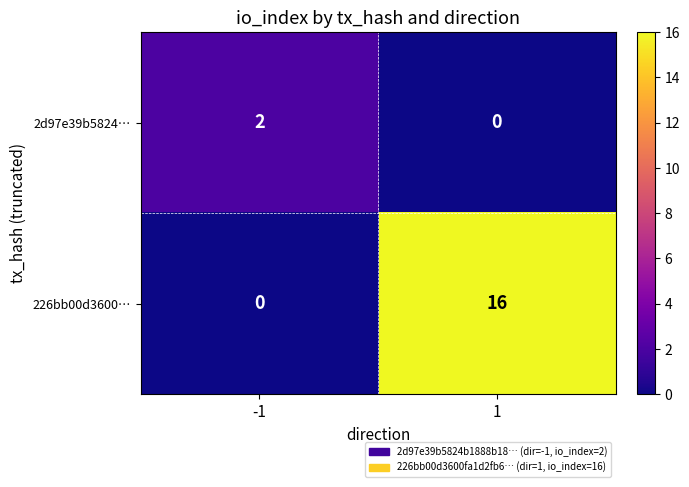

What is the maximum value shown in the chart?

16